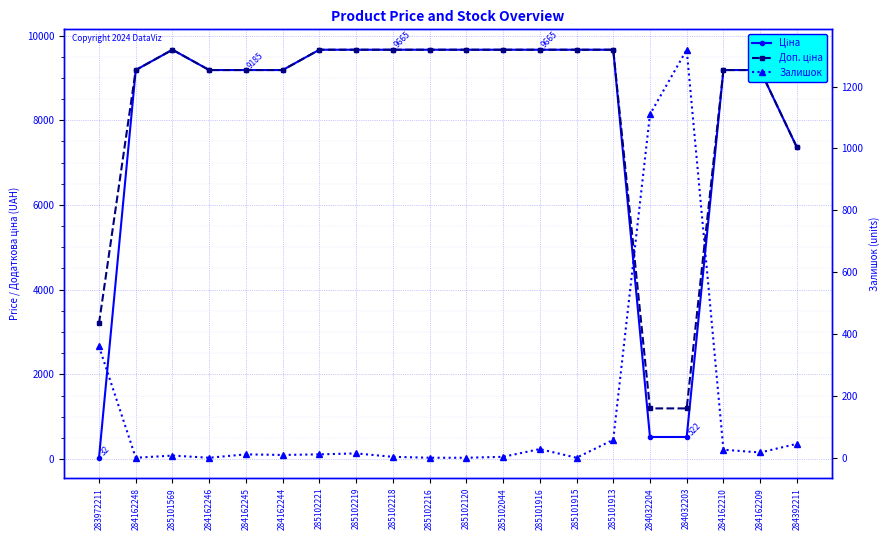

Which series changed the most between 284032203 and 284392211?

Ціна